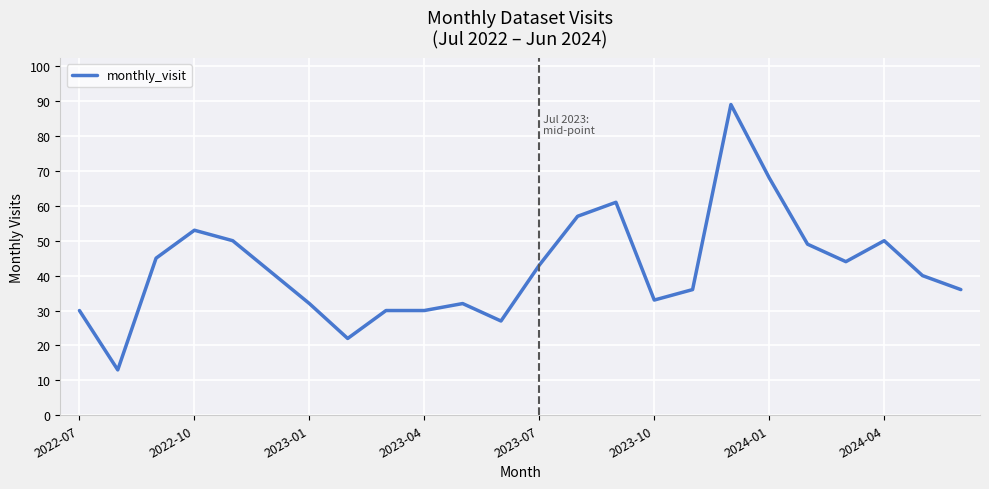

How many lines are shown in the chart?

1